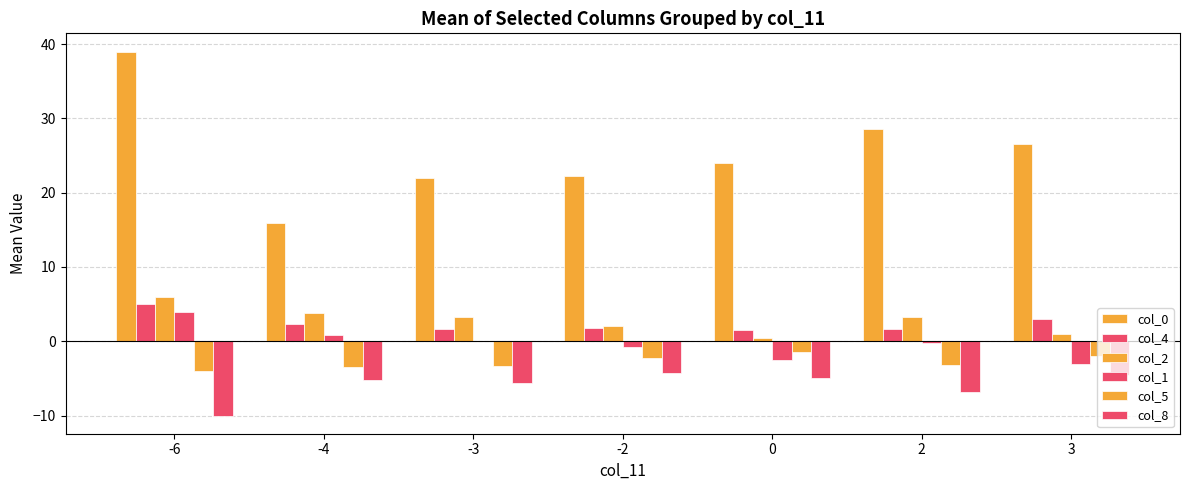

How many groups of bars are there?

7